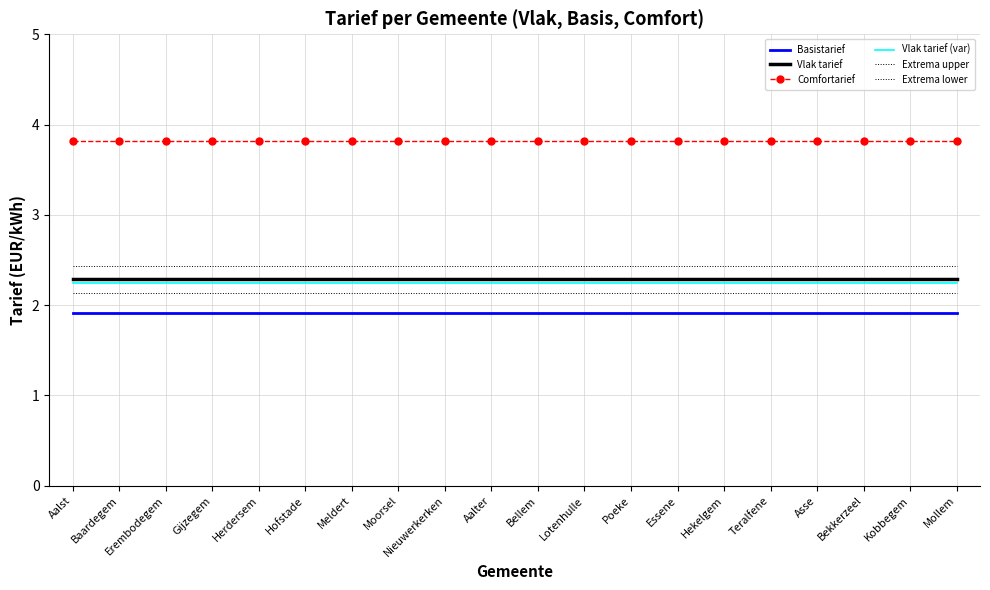

Reading left to right, extract all data points from this chart.

Basistarief: 1.9	1.9	1.9	1.9	1.9	1.9	1.9	1.9	1.9	1.9	1.9	1.9	1.9	1.9	1.9	1.9	1.9	1.9	1.9	1.9
Vlak tarief: 2.3	2.3	2.3	2.3	2.3	2.3	2.3	2.3	2.3	2.3	2.3	2.3	2.3	2.3	2.3	2.3	2.3	2.3	2.3	2.3
Comfortarief: 3.8	3.8	3.8	3.8	3.8	3.8	3.8	3.8	3.8	3.8	3.8	3.8	3.8	3.8	3.8	3.8	3.8	3.8	3.8	3.8
Vlak tarief (var): 2.2	2.2	2.2	2.2	2.2	2.2	2.2	2.2	2.2	2.2	2.2	2.2	2.2	2.2	2.2	2.2	2.2	2.2	2.2	2.2
Extrema upper: 2.4	2.4	2.4	2.4	2.4	2.4	2.4	2.4	2.4	2.4	2.4	2.4	2.4	2.4	2.4	2.4	2.4	2.4	2.4	2.4
Extrema lower: 2.1	2.1	2.1	2.1	2.1	2.1	2.1	2.1	2.1	2.1	2.1	2.1	2.1	2.1	2.1	2.1	2.1	2.1	2.1	2.1